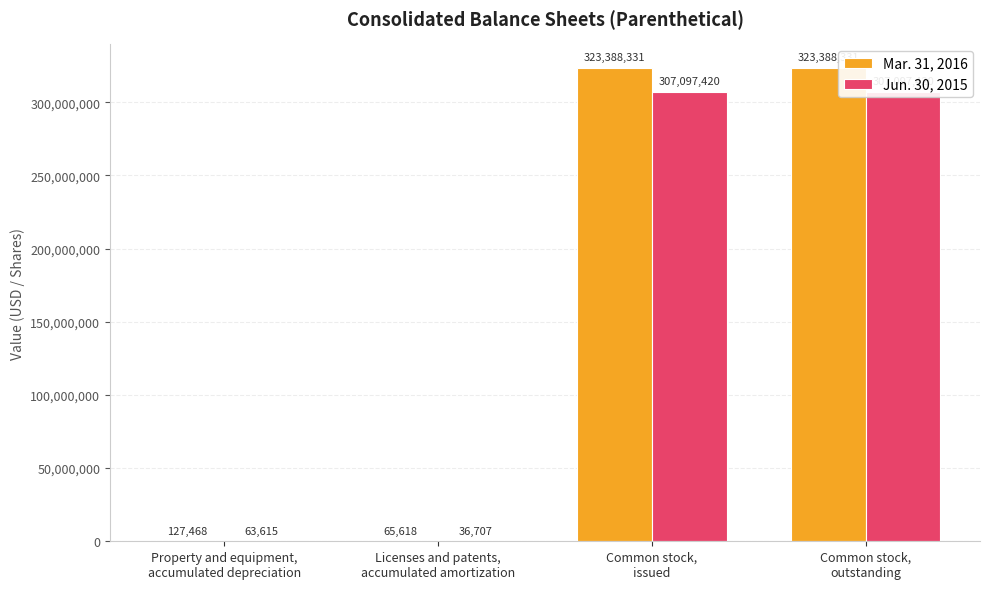

What is the total value across all series at Licenses and patents,
accumulated amortization?

102325